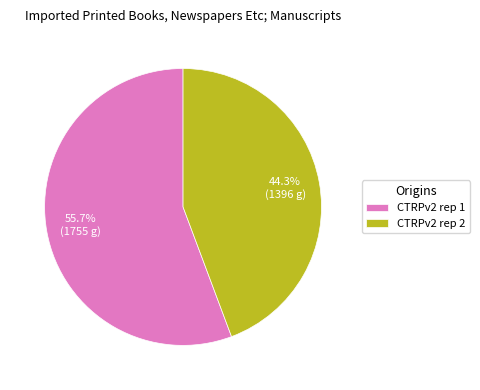

Which slice is the largest?

CTRPv2 rep 1